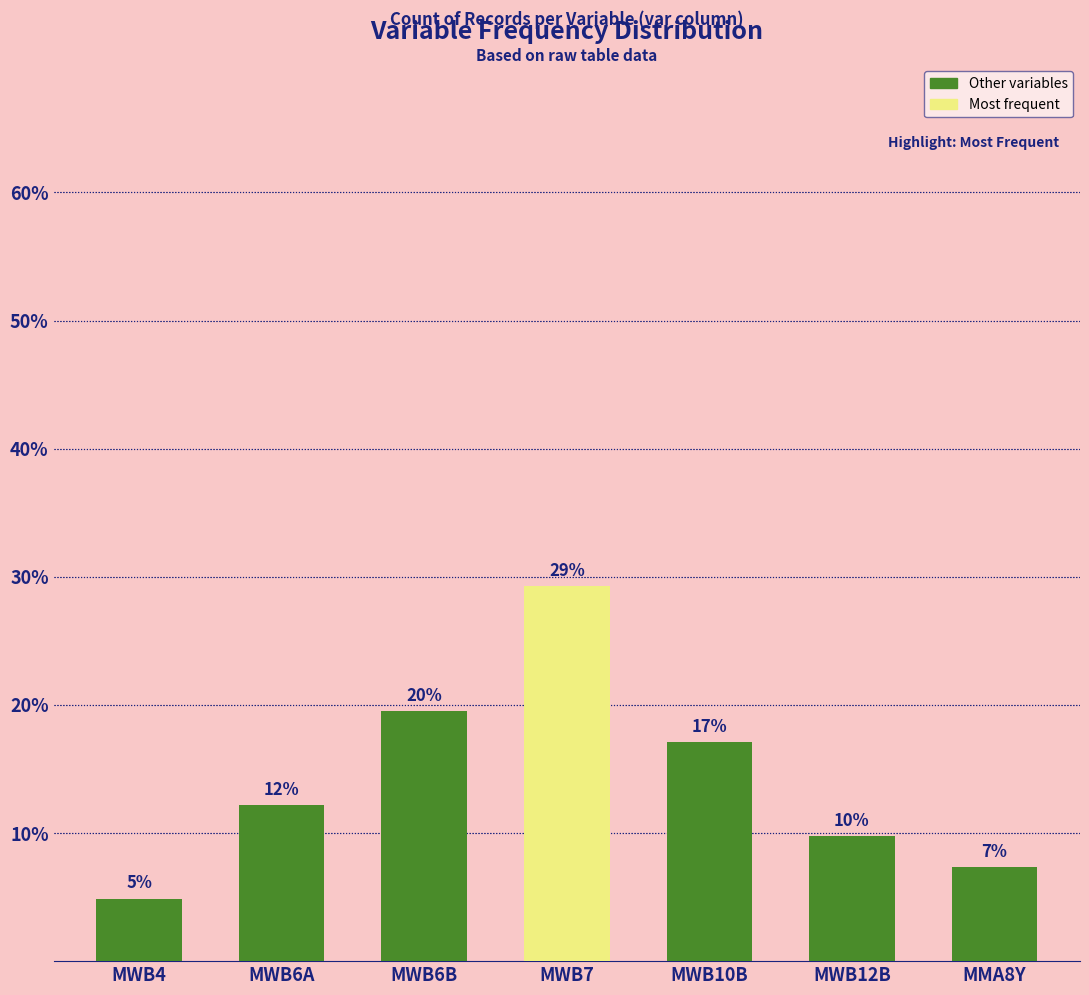

Does the chart contain any negative values?

No